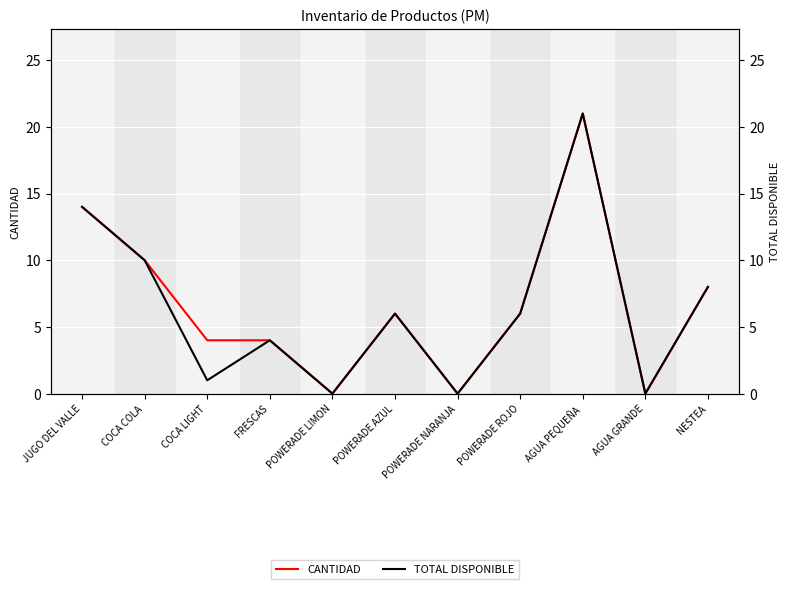

How many categories are shown in the chart?

11